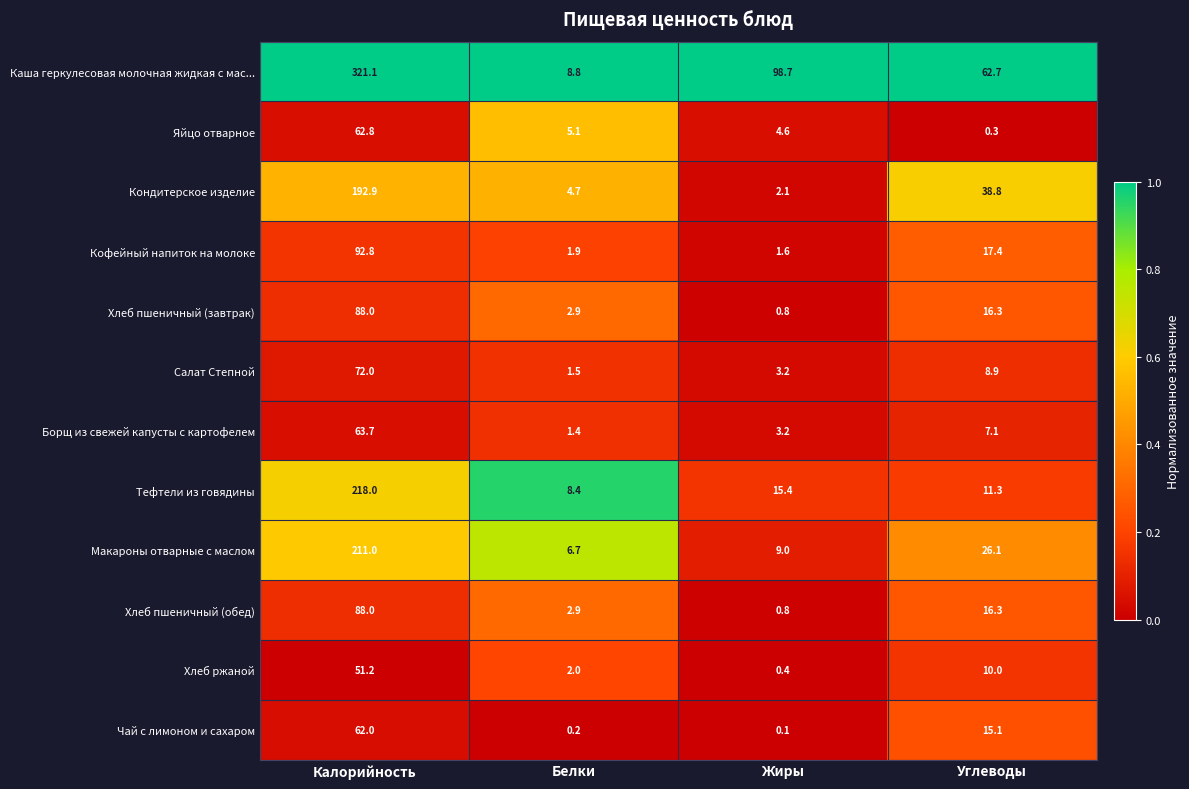

What is the sum of the Кофейный напиток на молоке values at Белки and Калорийность?

94.7